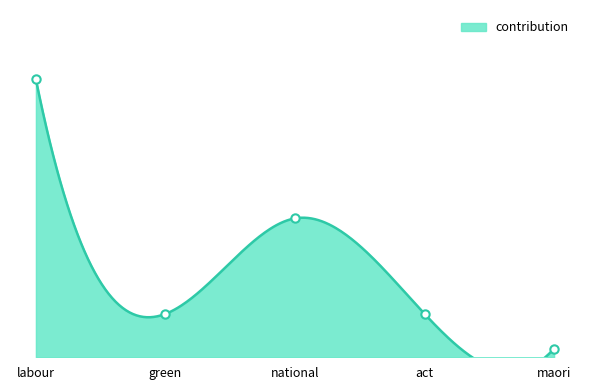

Reading left to right, what are all the values shown in this chart?

labour=64	green=10	national=32	act=10	maori=2